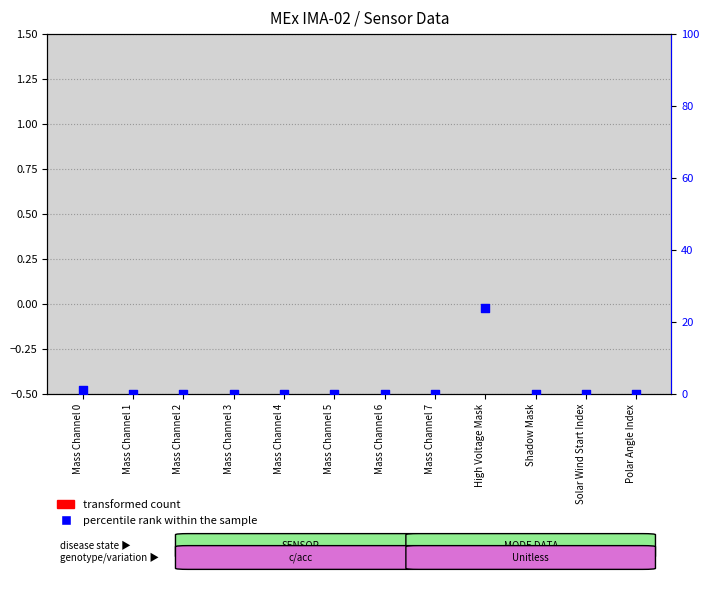

Which series reaches the maximum Y coordinate?

percentile rank within the sample